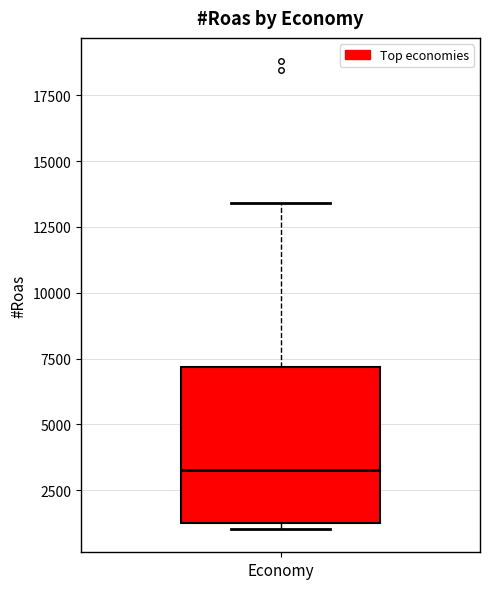

Transcribe this box plot: give where the median line is, the range the box spans, and where the two whiskers end, as read against the y-axis. The values are not printed on the chart, so give them approximately, as read against the axis.

median 3500, box 1500 to 7000, whiskers 1000 to 13500